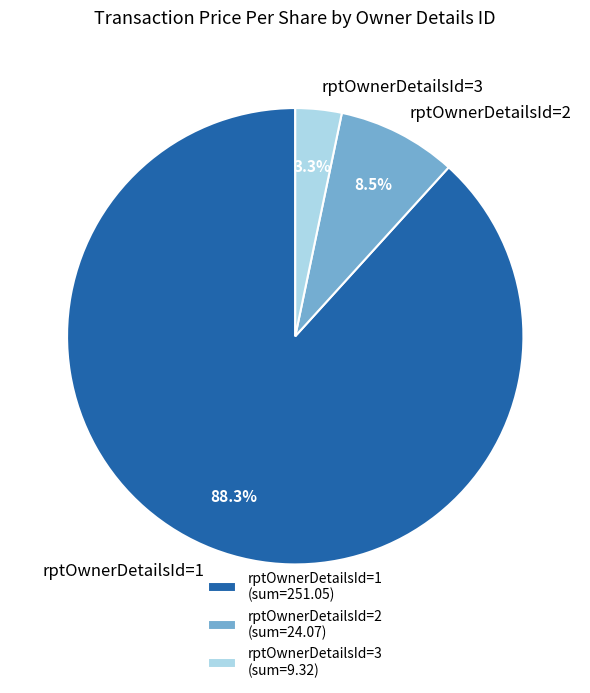

Which has a higher value, rptOwnerDetailsId=3 or rptOwnerDetailsId=2?

rptOwnerDetailsId=2